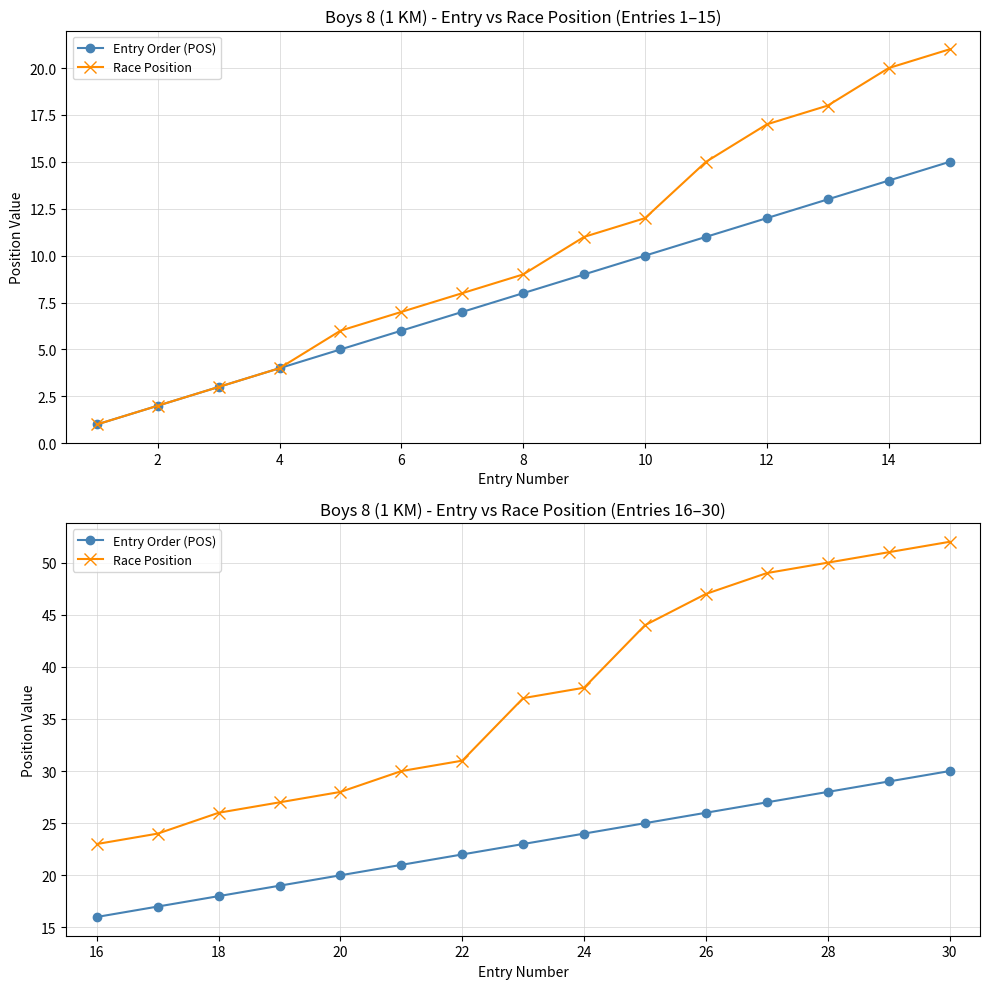

What is the difference between the second highest and minimum values in the Race Position series?

28